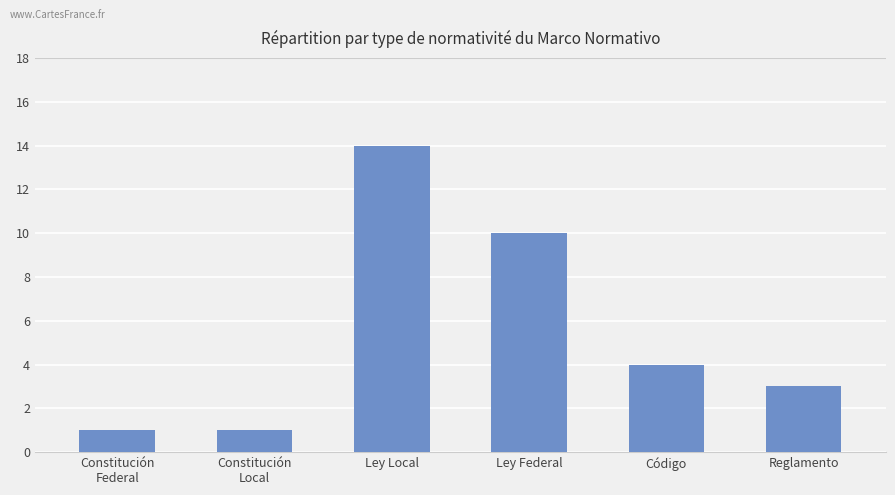

Where does the data first go above 4?

Ley Local